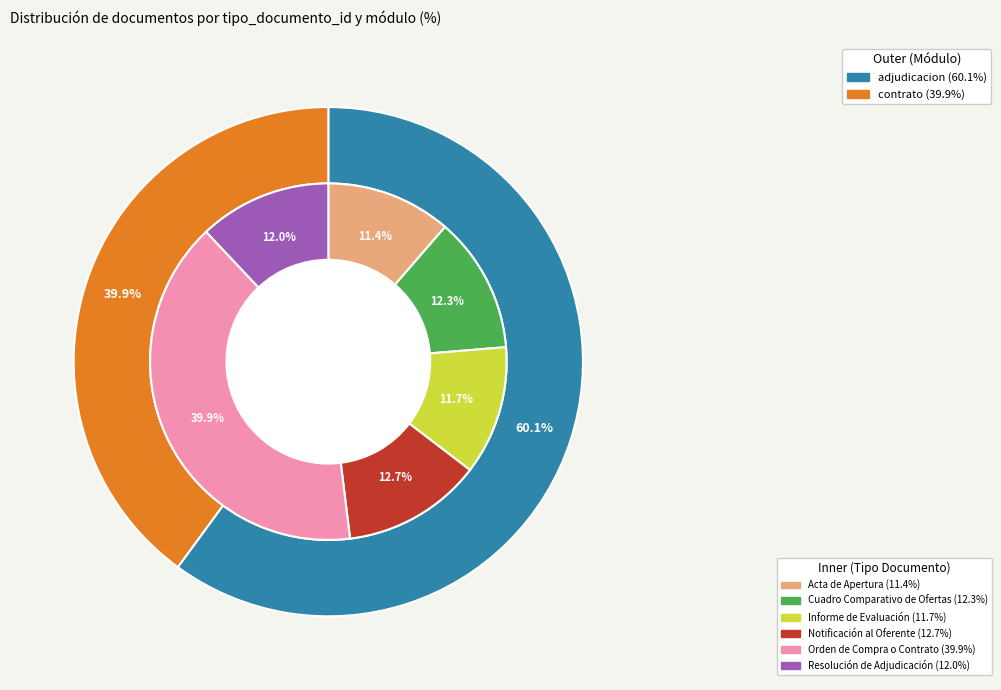

To the nearest percent, what is the difference between the Notificación al Oferente and Orden de Compra o Contrato slice percentages?

27%